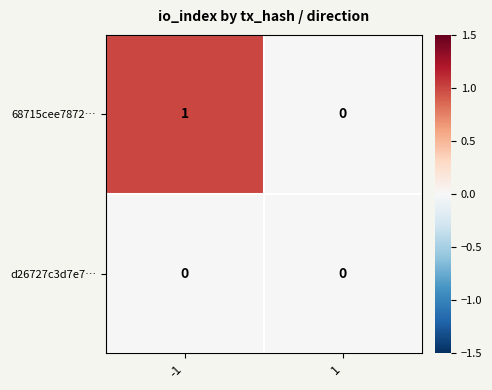

Which category has the highest value across all series?

-1